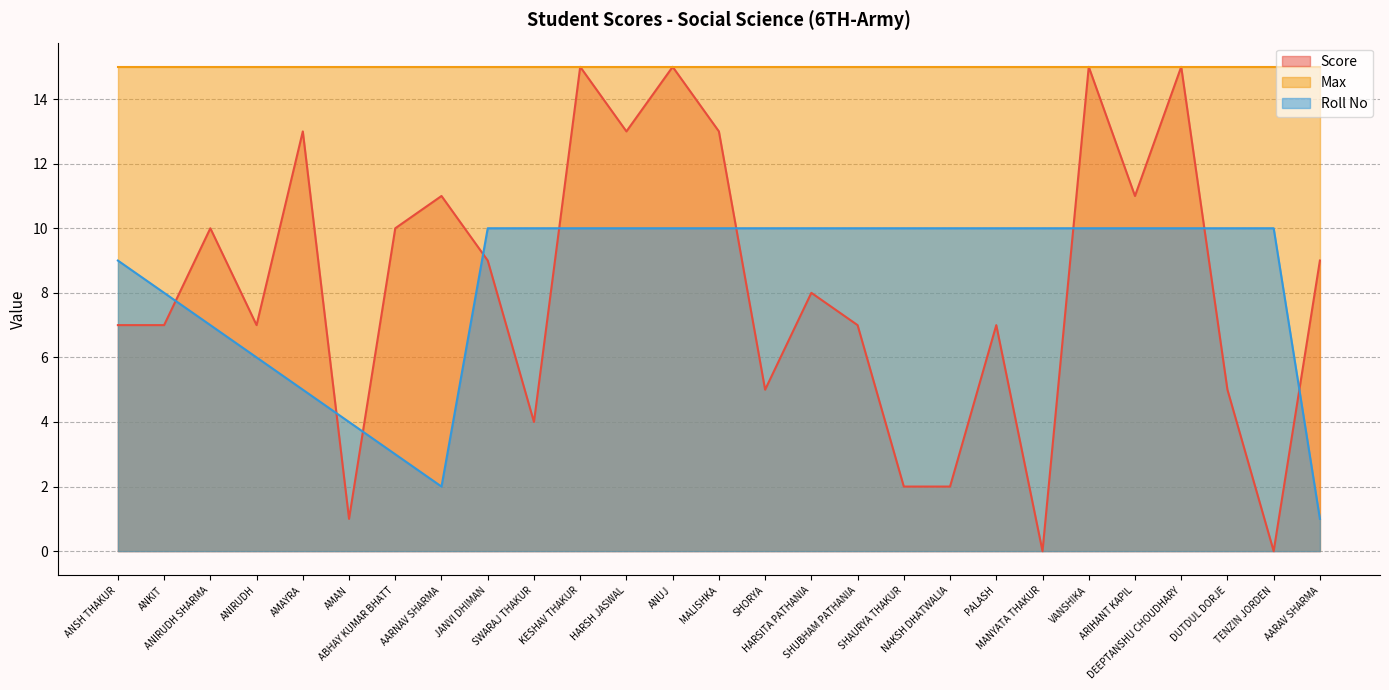

What is the average value of the Roll No series?

8